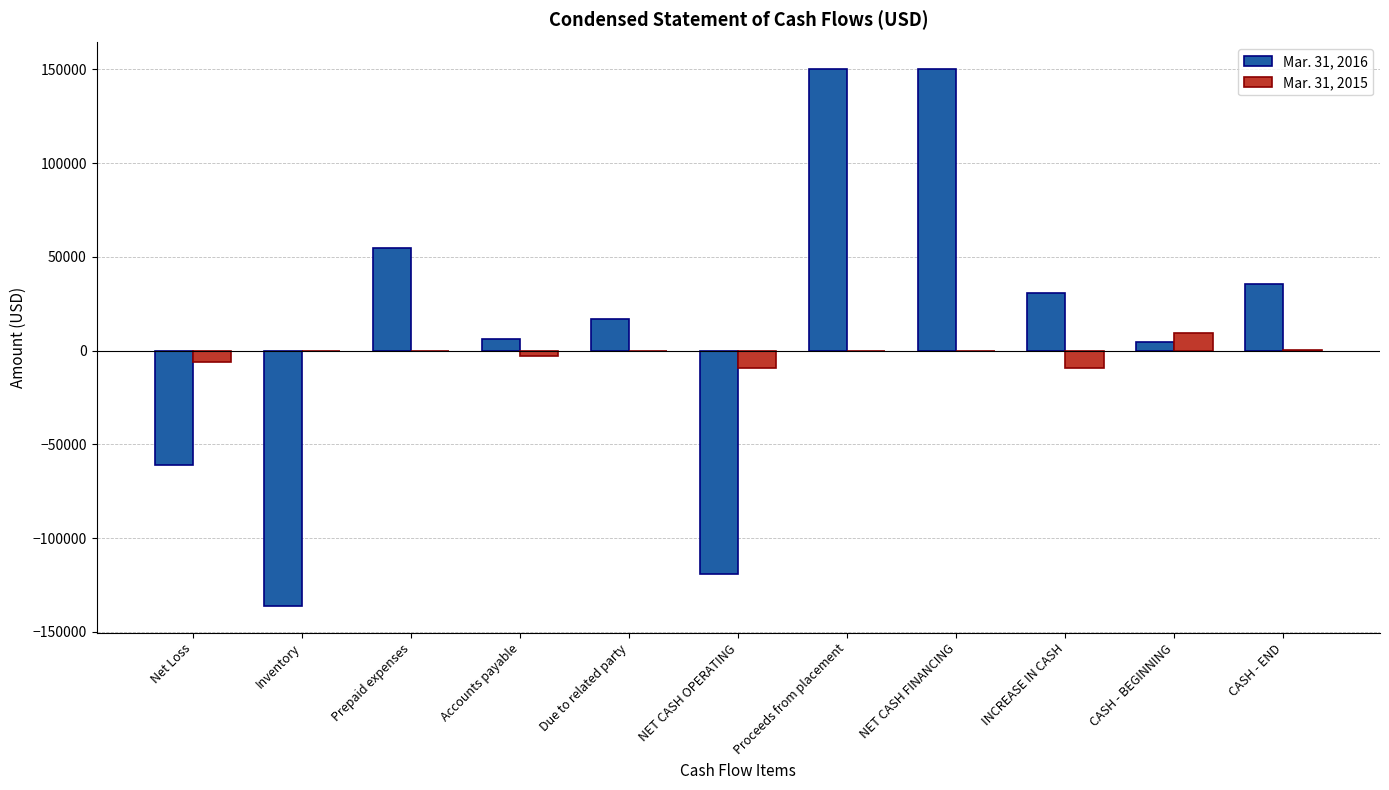

Which series has the largest total across all categories?

Mar. 31, 2016